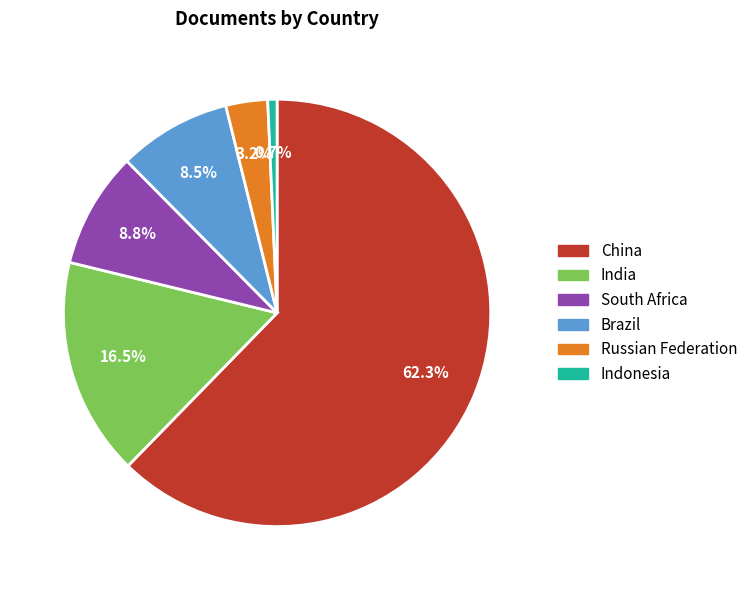

What is the majority slice?

China